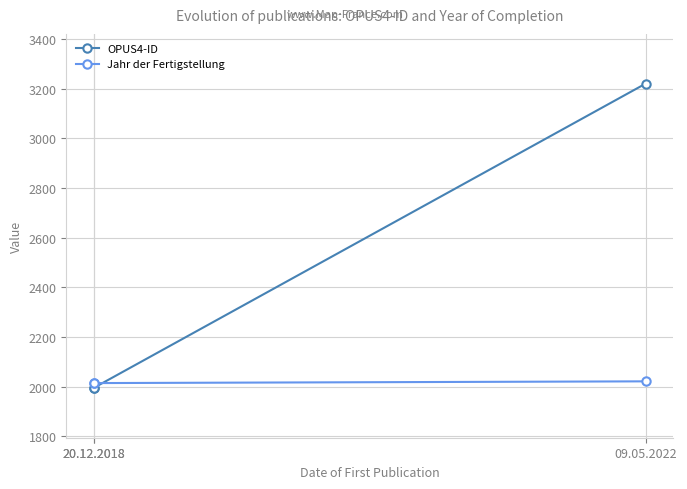

What is the sum of the Jahr der Fertigstellung values at 20.12.2018 and 20.12.2018?

4030